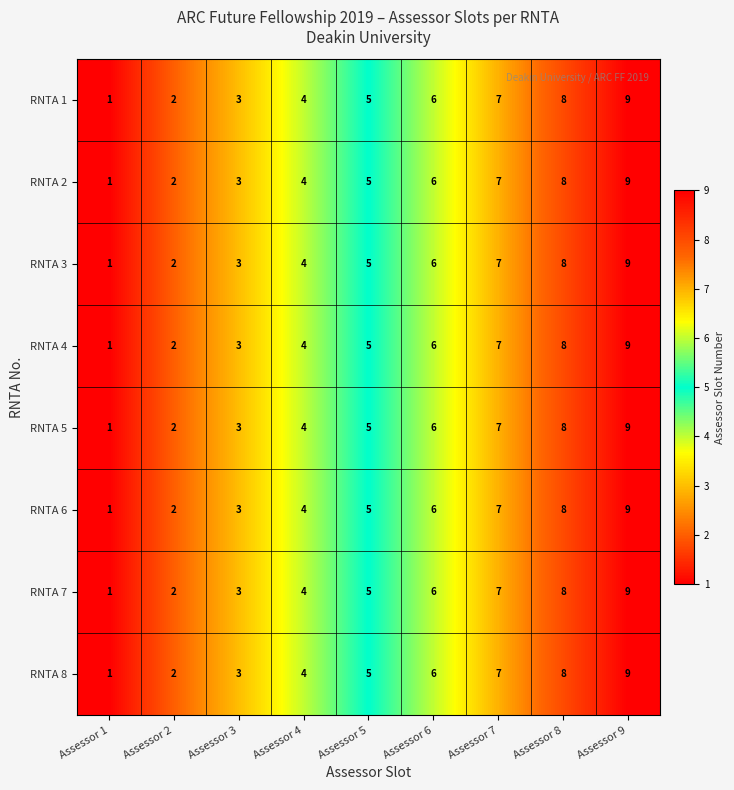

True or false: RNTA 6 has a value of 6 at Assessor 4.

False